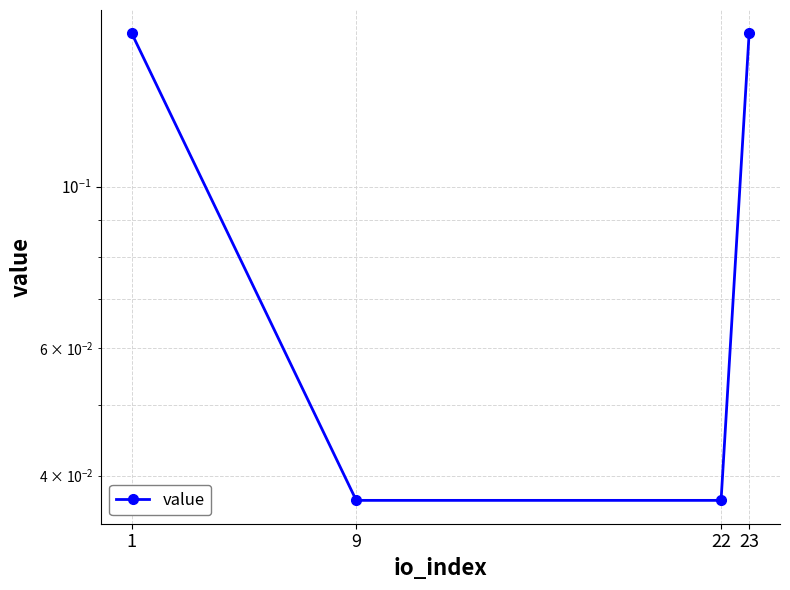

Reading left to right, extract all data points from this chart.

0.2	0.0	0.0	0.2